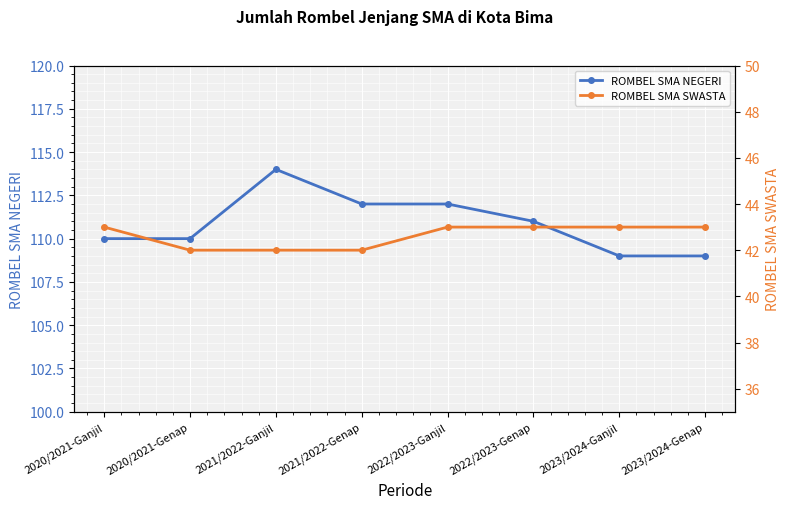

How many values in the ROMBEL SMA SWASTA series are below 43?

3